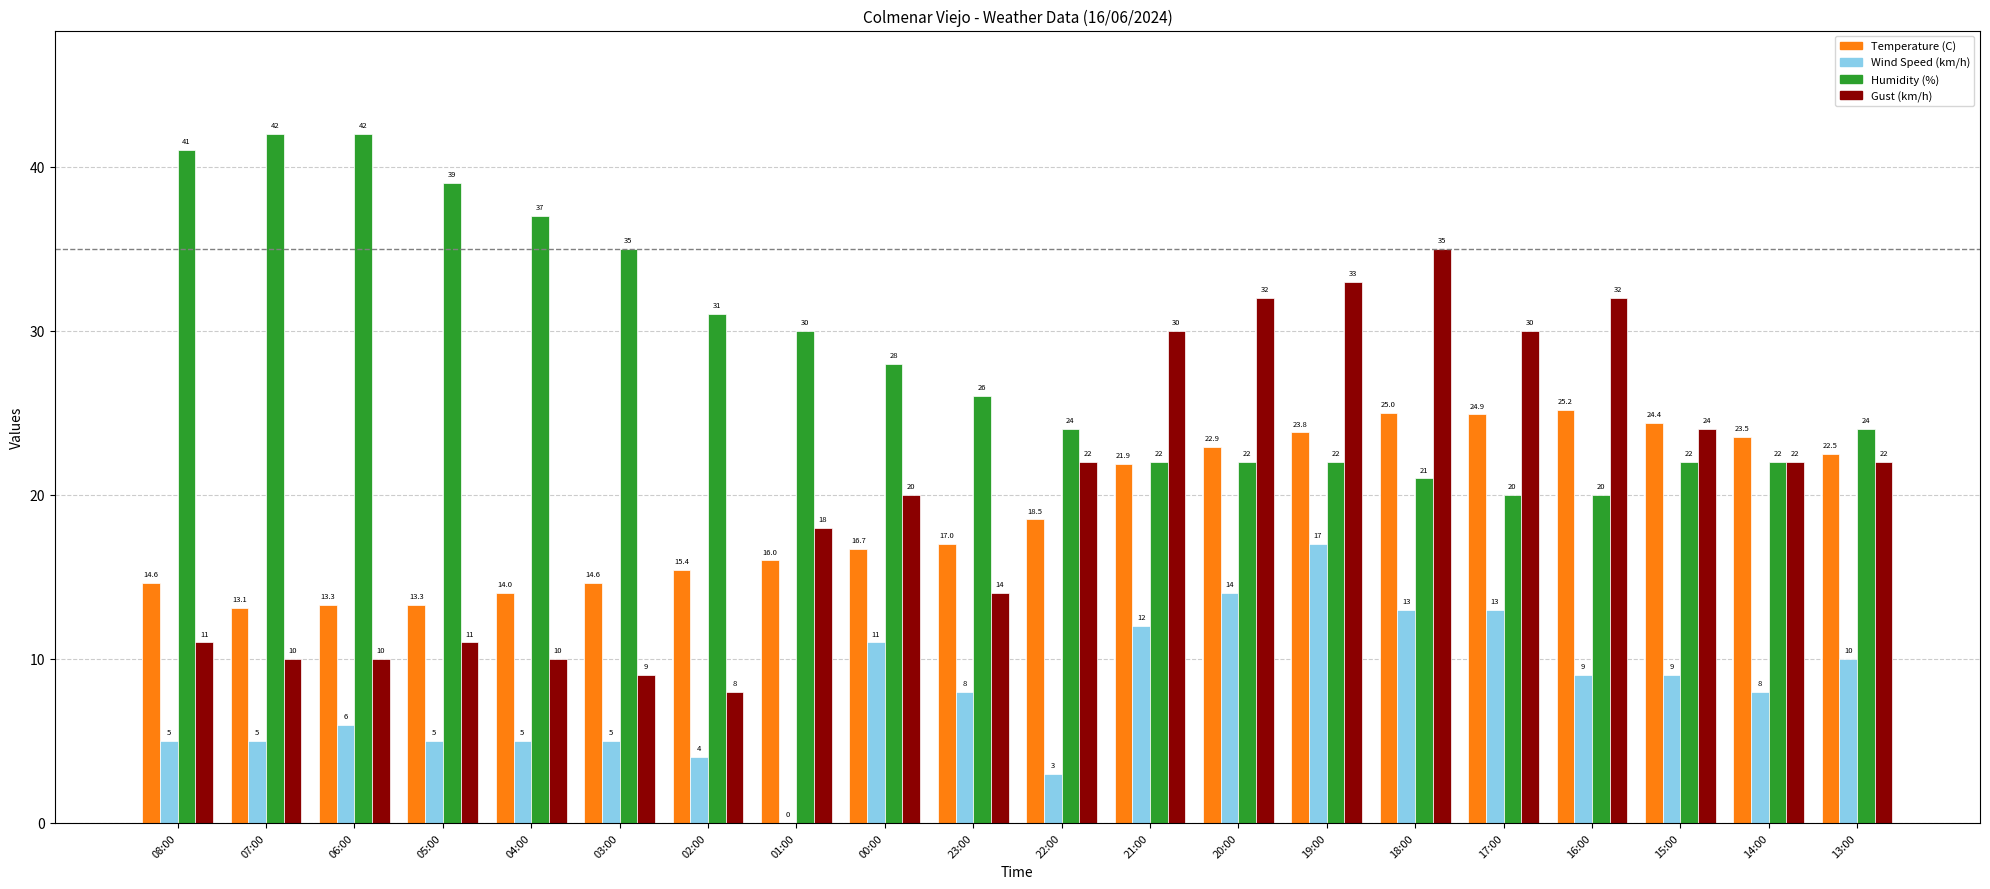

Is the value of Wind Speed (km/h) at 15:00 greater than the value of Humidity (%) at 16:00?

No